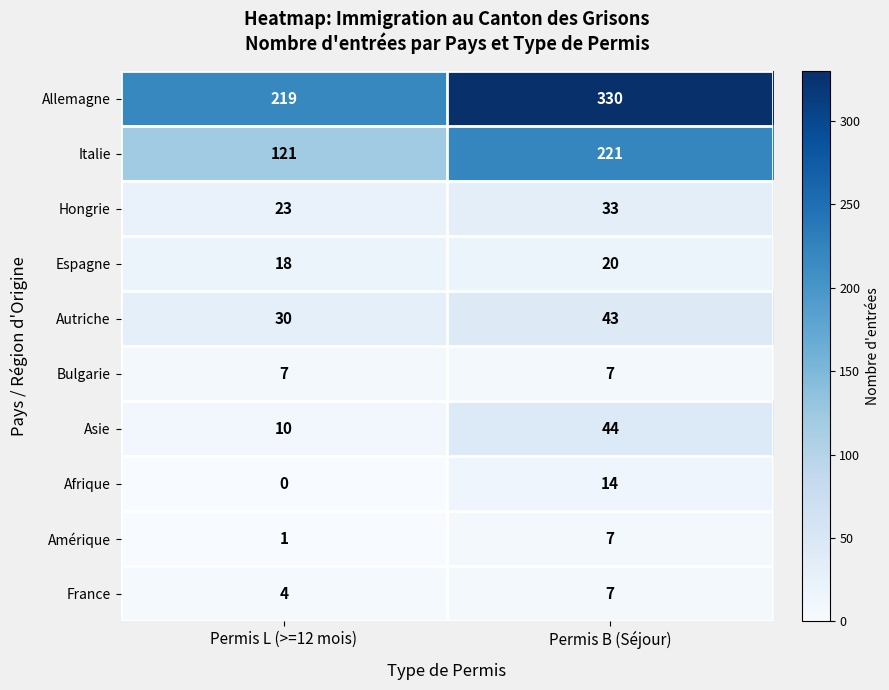

How many categories are shown in the chart?

2